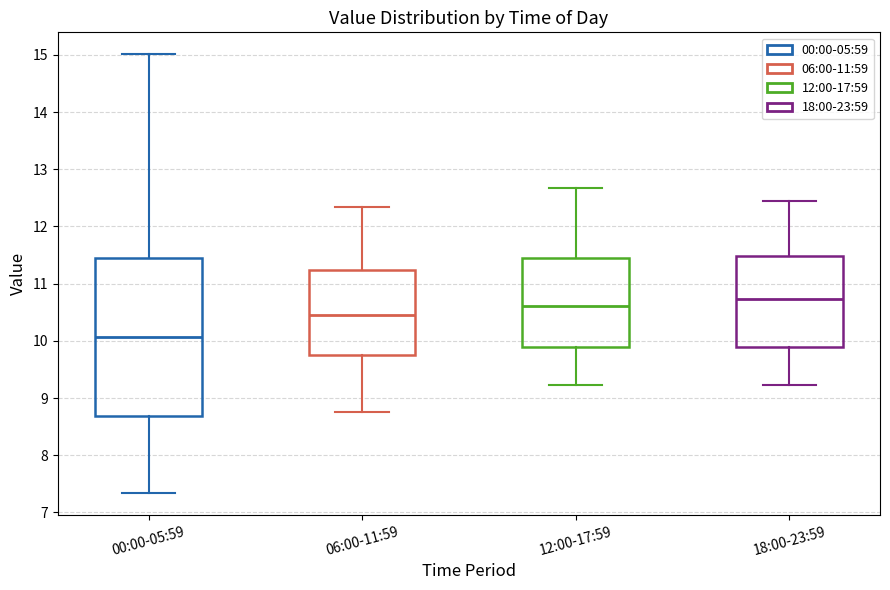

Reading left to right, read every box against the y-axis: the position of its median line, the range the box covers, and the ends of its whiskers. The values are not printed on the chart, so give them approximately, as read against the axis.

00:00-05:59: median 10.1, box 8.7 to 11.4, whiskers 7.3 to 15.0
06:00-11:59: median 10.5, box 9.8 to 11.2, whiskers 8.8 to 12.3
12:00-17:59: median 10.6, box 9.9 to 11.5, whiskers 9.2 to 12.7
18:00-23:59: median 10.7, box 9.9 to 11.5, whiskers 9.2 to 12.5